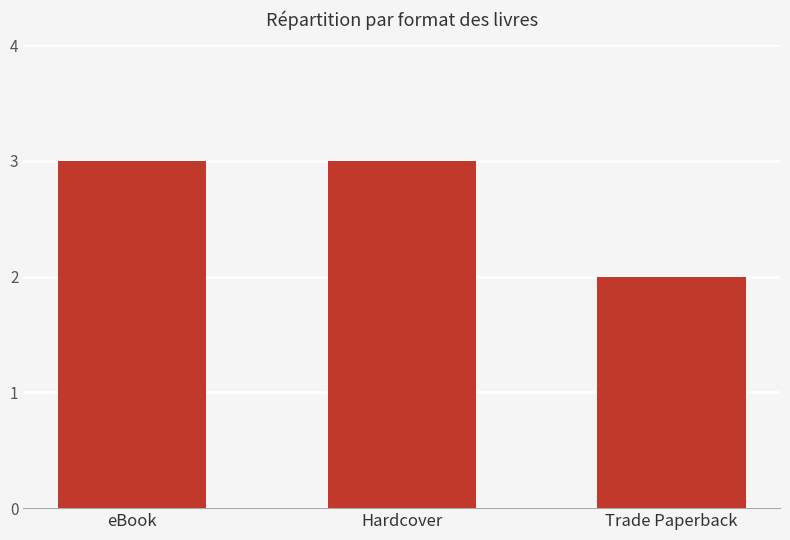

What is the value of the 3rd bar from the left?

2